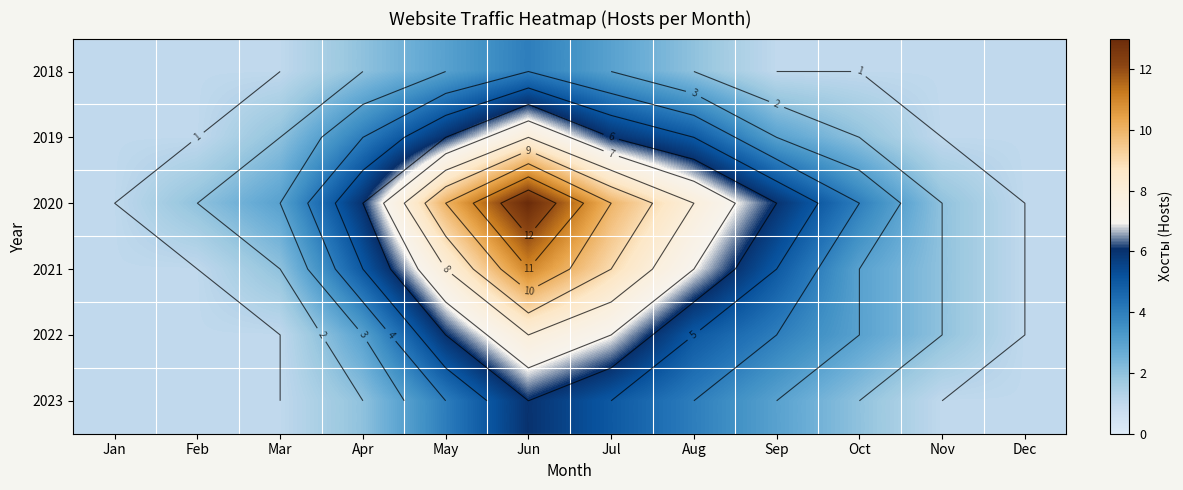

True or false: 2020 has a value of 10 at Sep.

False